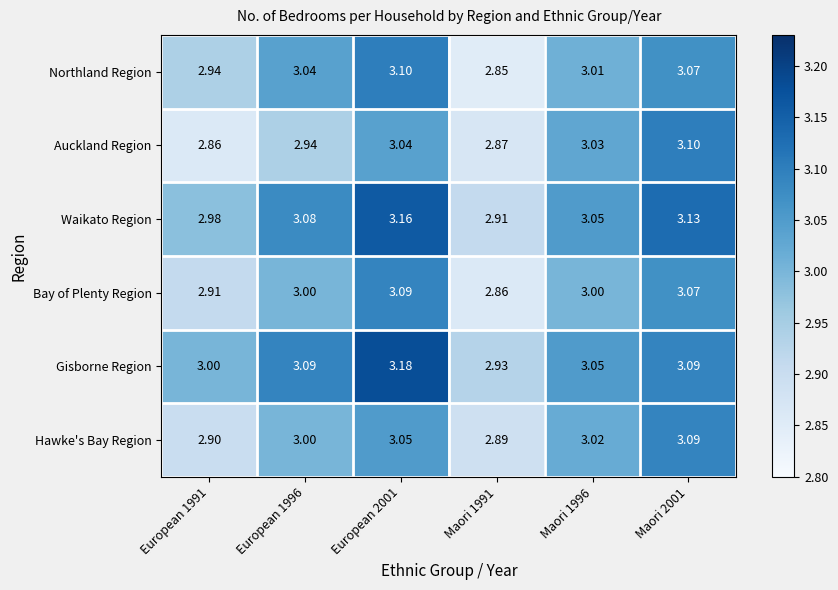

Is the value of Gisborne Region at European 1996 greater than the value of Auckland Region at European 1996?

Yes